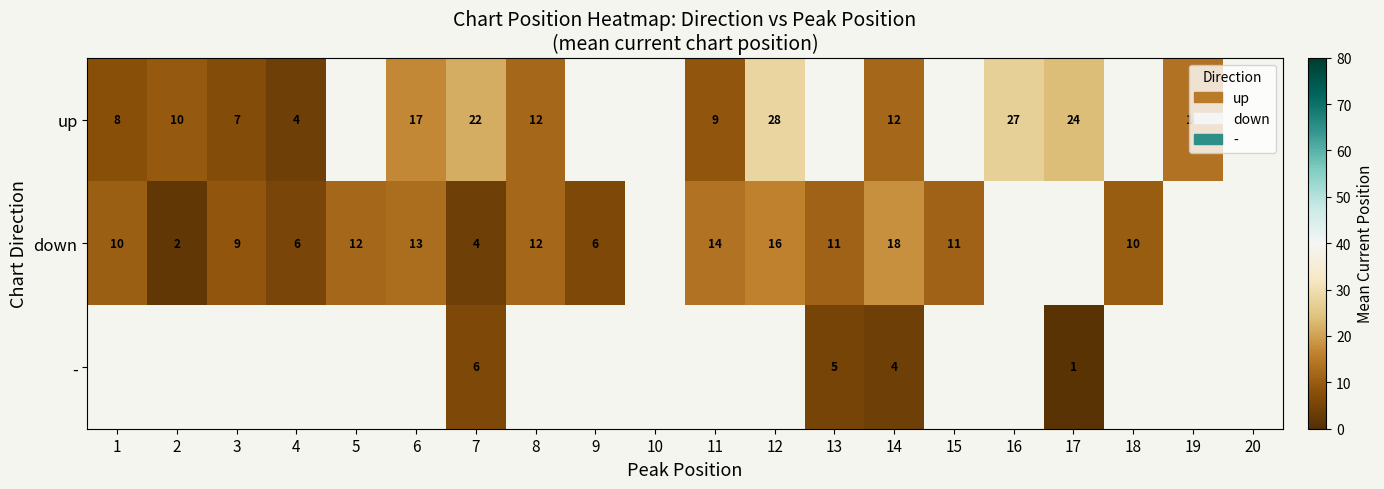

Is the value of down at 6 greater than the value of up at 1?

Yes